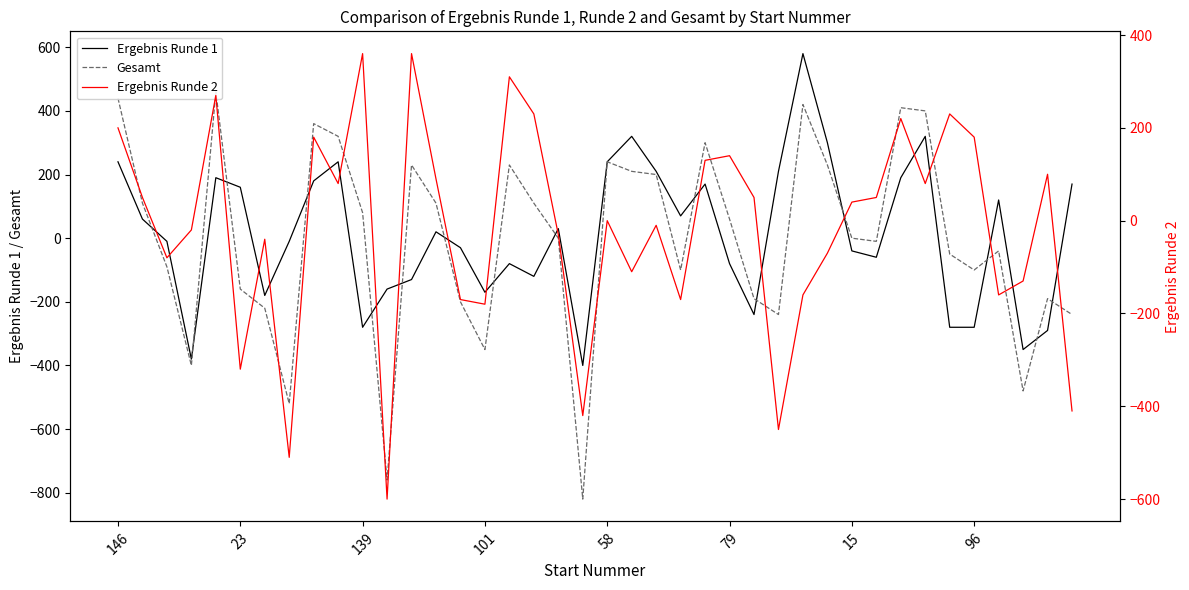

Which series has the widest spread of values?

Gesamt